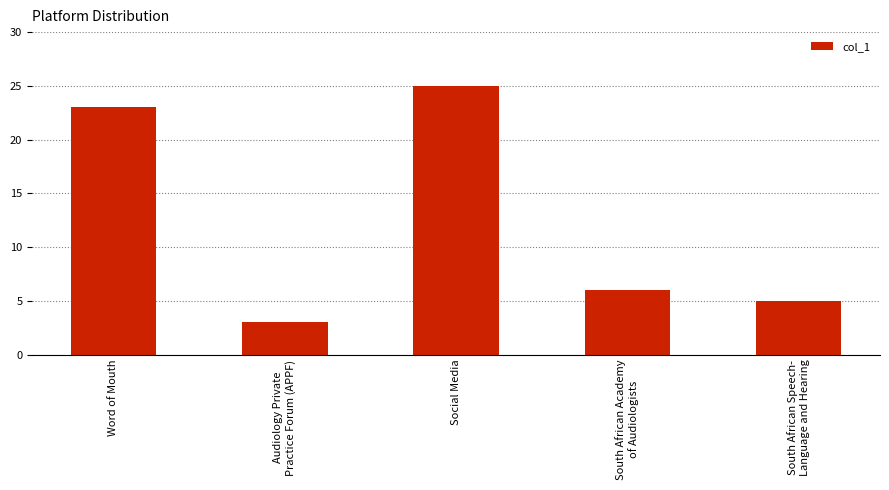

How many bars are there in total?

5